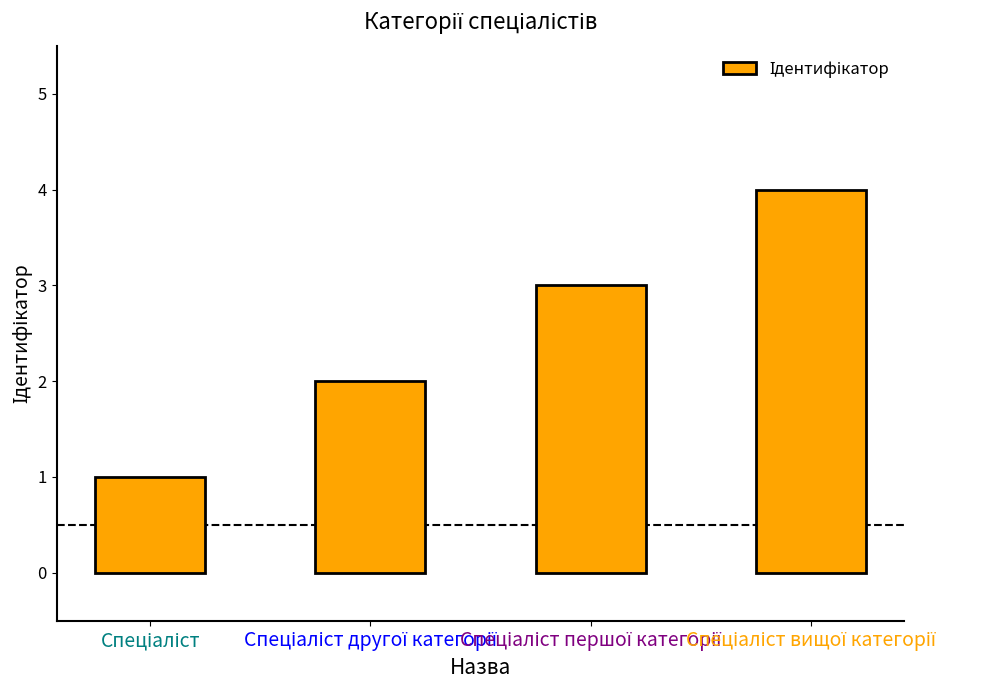

What is the sum of all values?

10